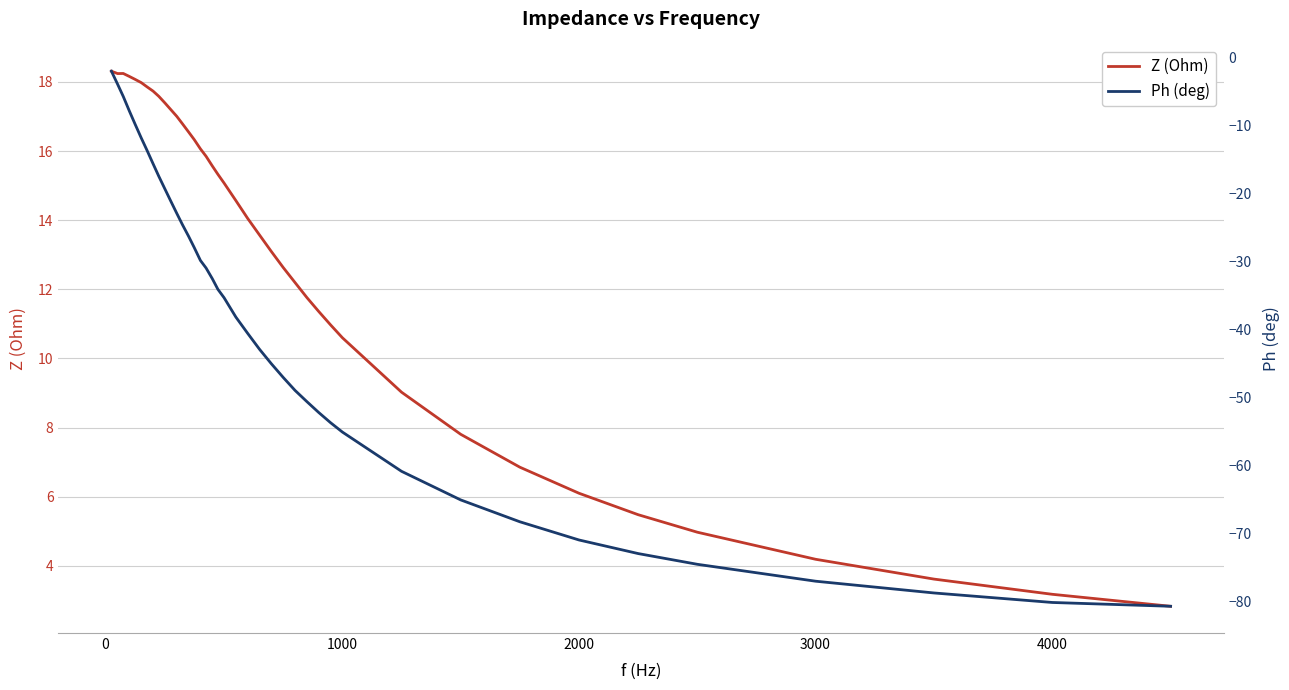

True or false: Ph (deg) and Z (Ohm) intersect in this chart.

False